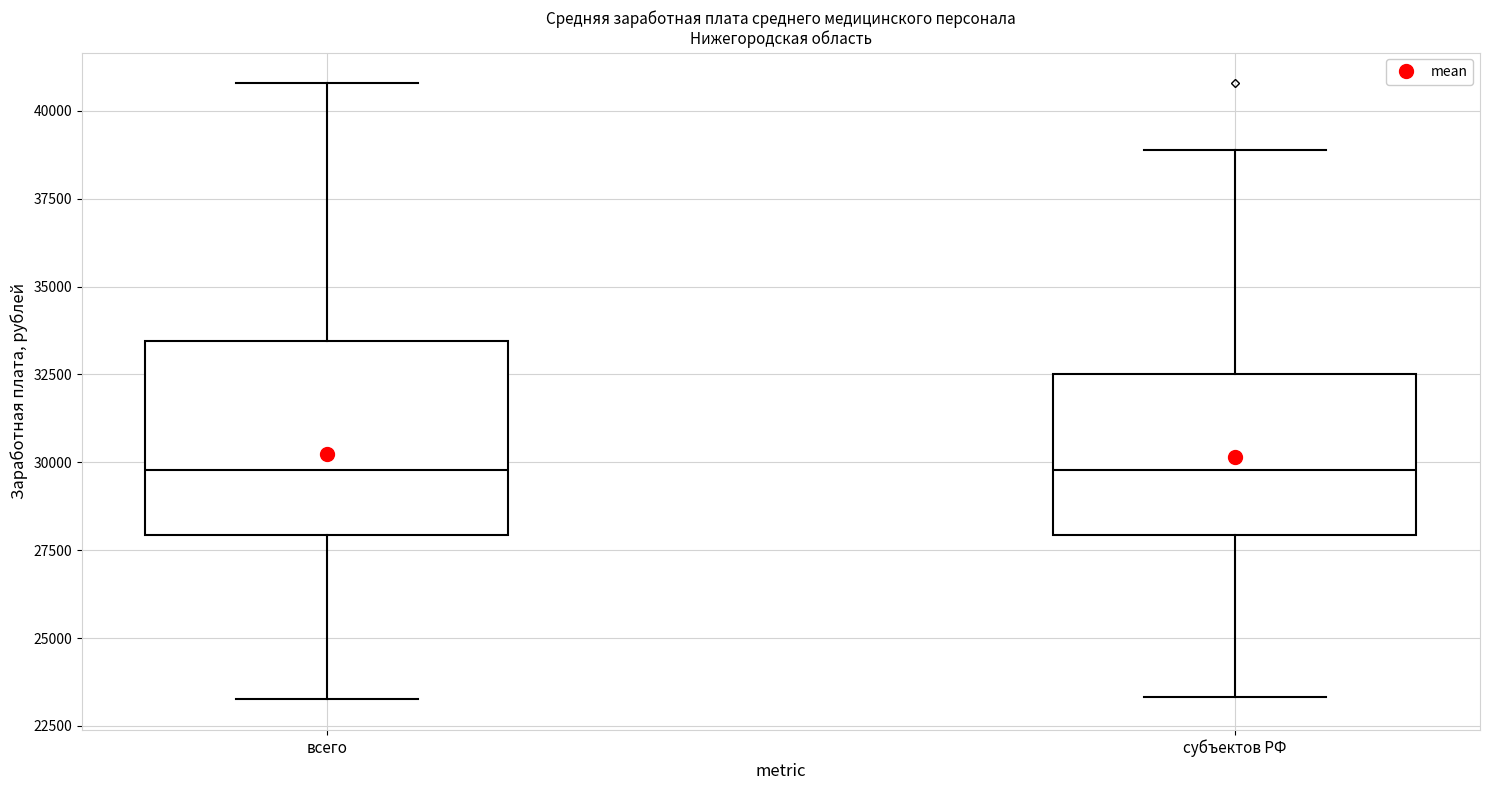

Reading left to right, read every box against the y-axis: the position of its median line, the range the box covers, and the ends of its whiskers. The values are not printed on the chart, so give them approximately, as read against the axis.

всего: median 30000, box 28000 to 33500, whiskers 23500 to 41000
субъектов РФ: median 30000, box 28000 to 32500, whiskers 23500 to 39000